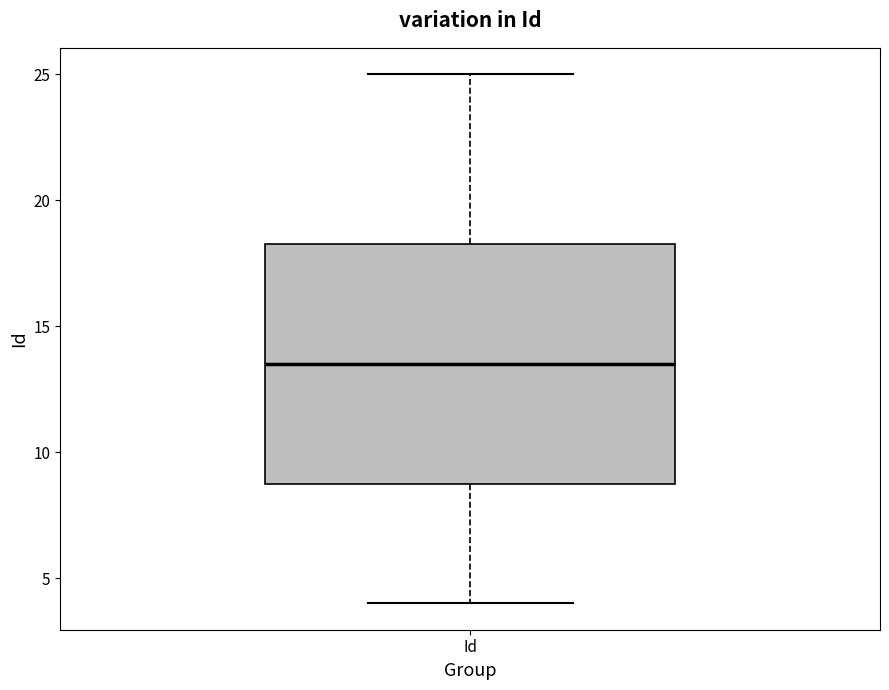

Read this box plot against the y-axis: the position of the median line, the range covered by the box, and the ends of both whiskers. The values are not printed on the chart, so give them approximately, as read against the axis.

median 13.5, box 9.0 to 18.5, whiskers 4.0 to 25.0